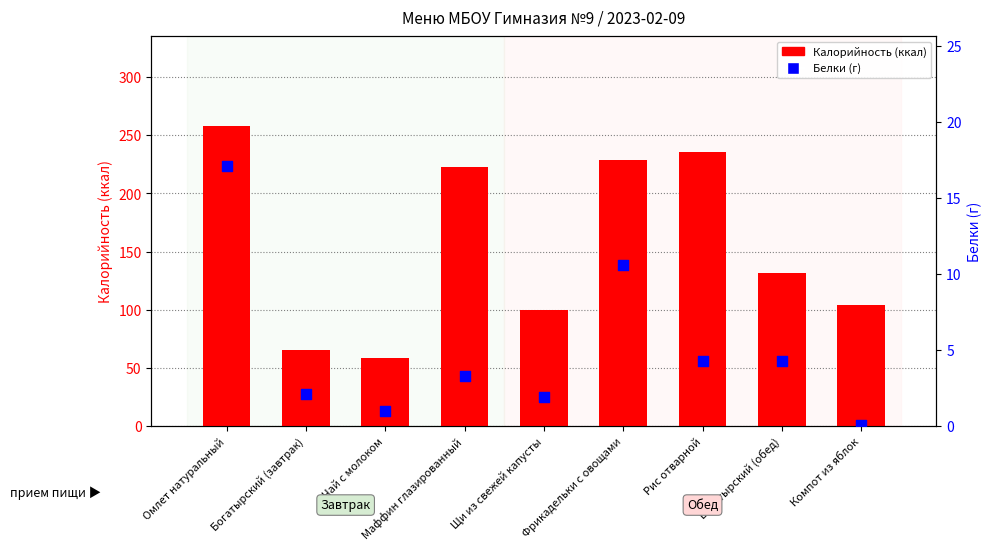

What are all the series names shown in the legend?

Калорийность, Белки (г)